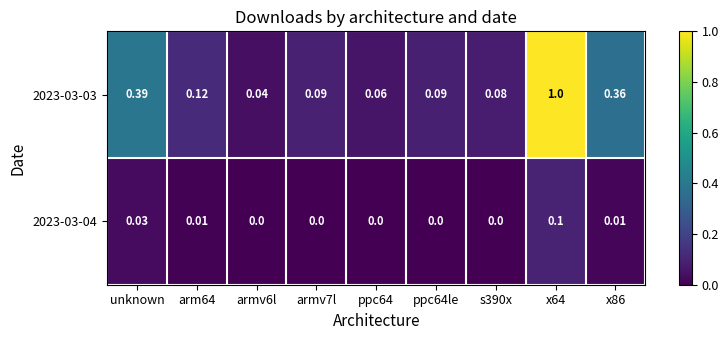

Is the value of 2023-03-03 at ppc64 greater than the value of 2023-03-04 at arm64?

Yes